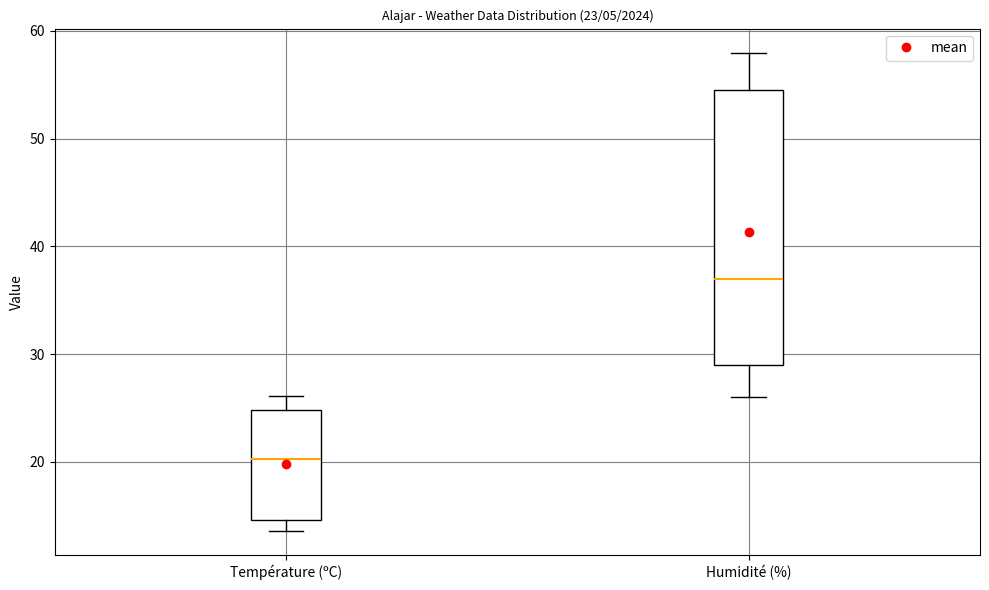

Which box has the highest median line?

Humidité (%)